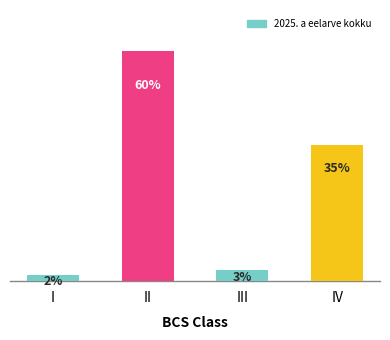

Does the chart contain any negative values?

No